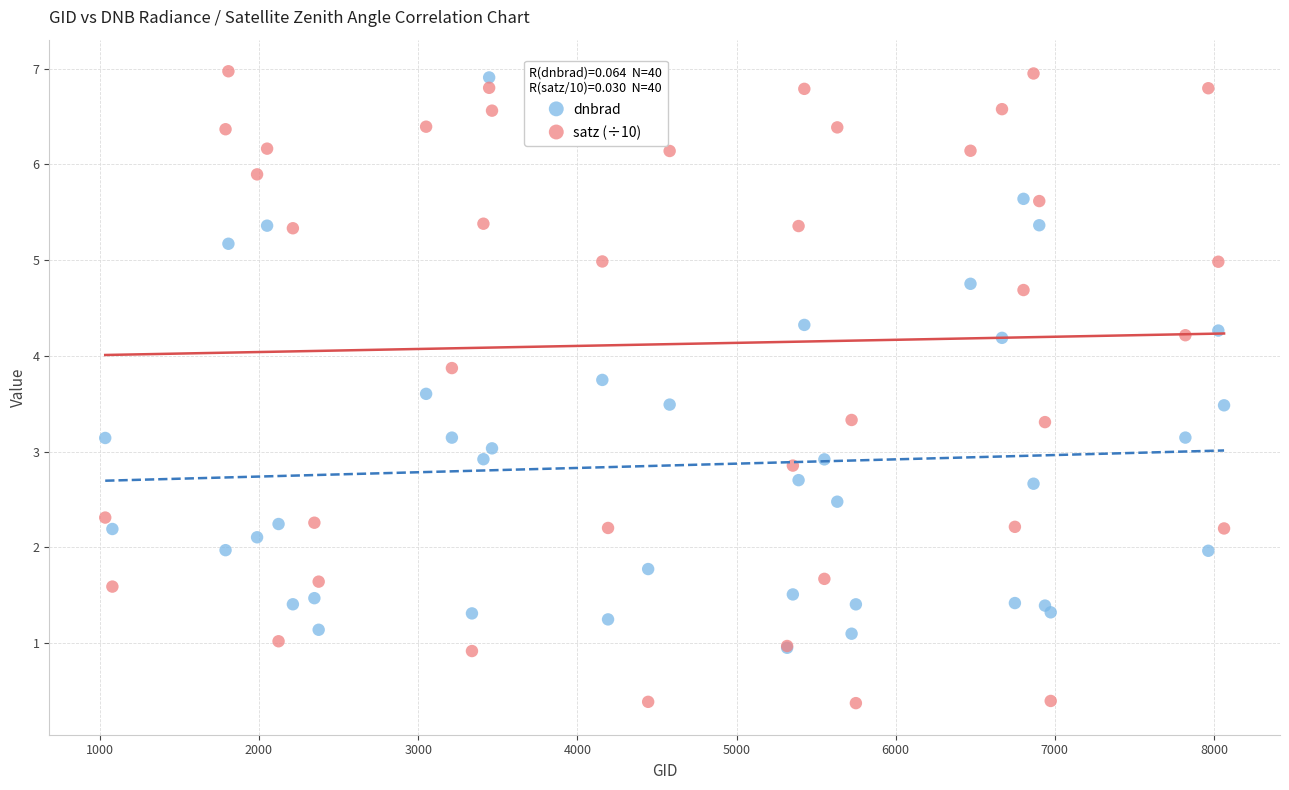

Which series contains the highest Y value?

satz (÷10)